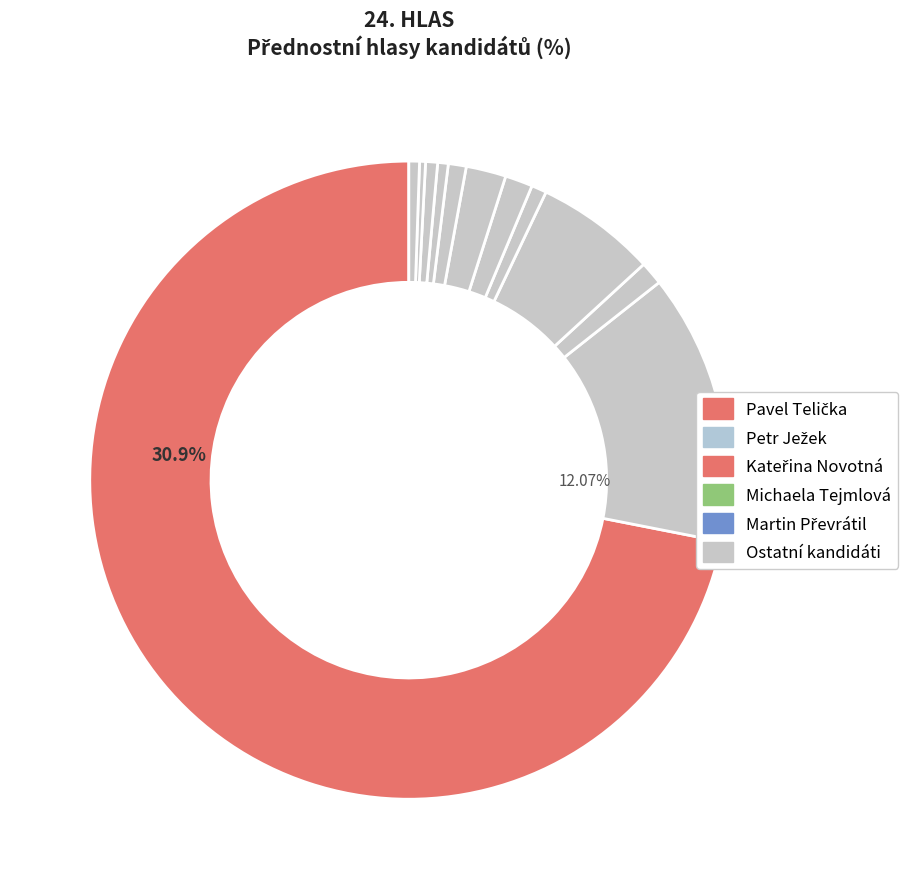

Count the number of slices in the pie.

12